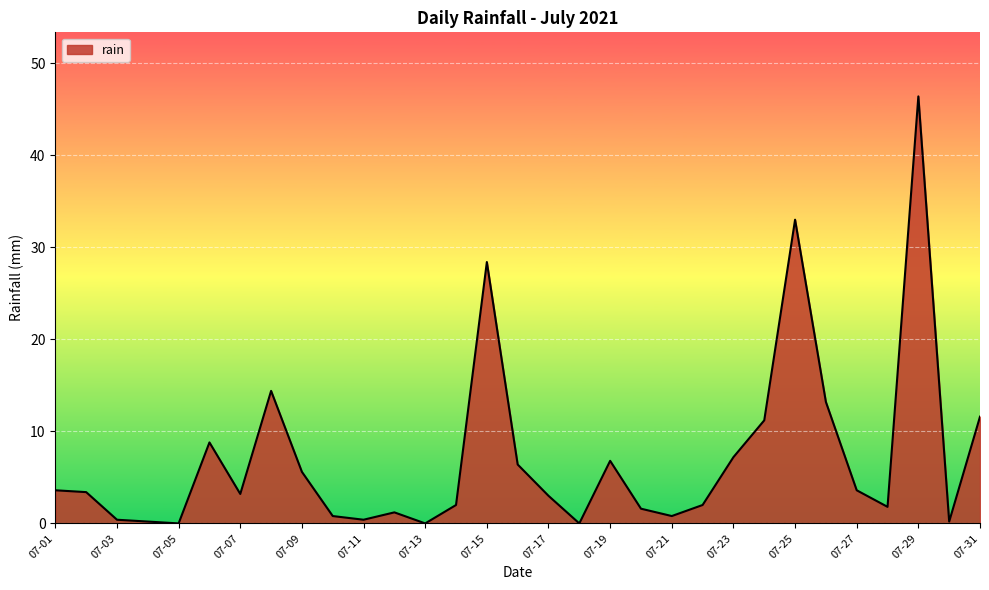

What is the maximum value shown in the chart?

46.4